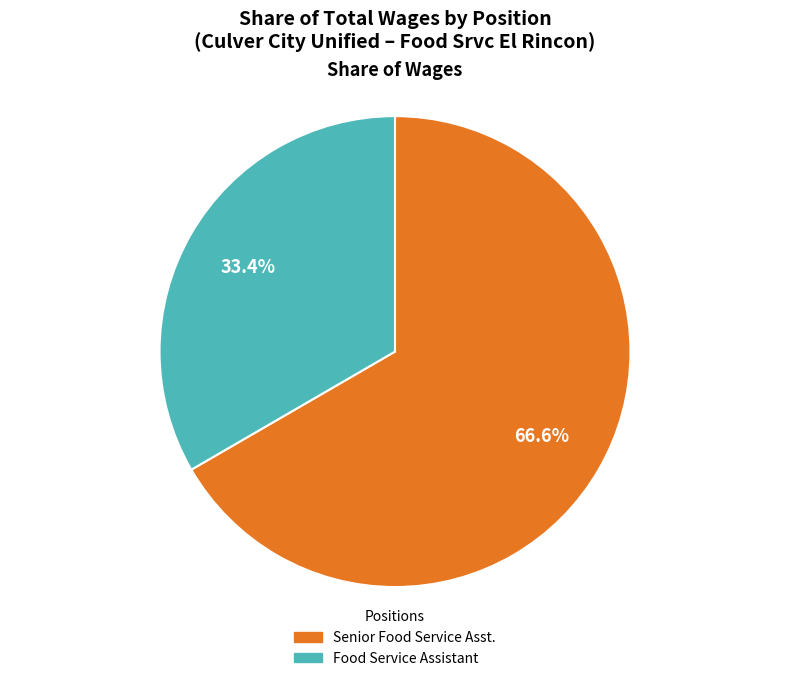

Approximately how many times larger is the value at Food Service Assistant compared to Senior Food Service Asst.?

0.5